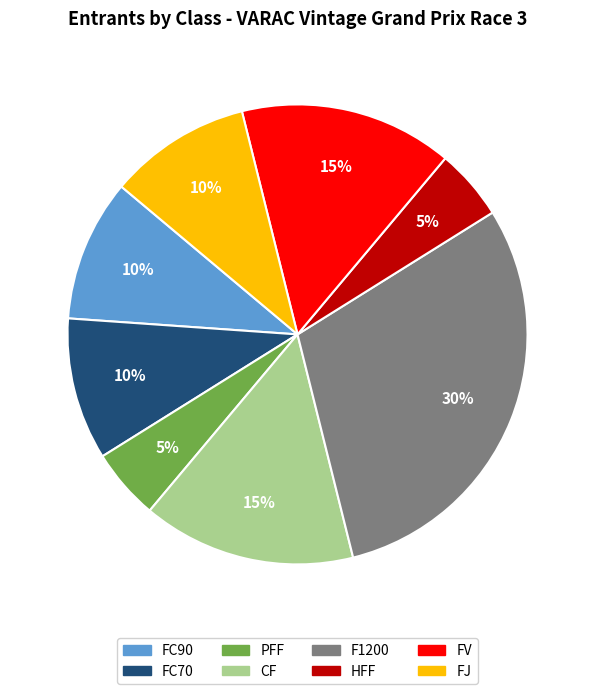

What is the largest slice in the pie chart?

F1200